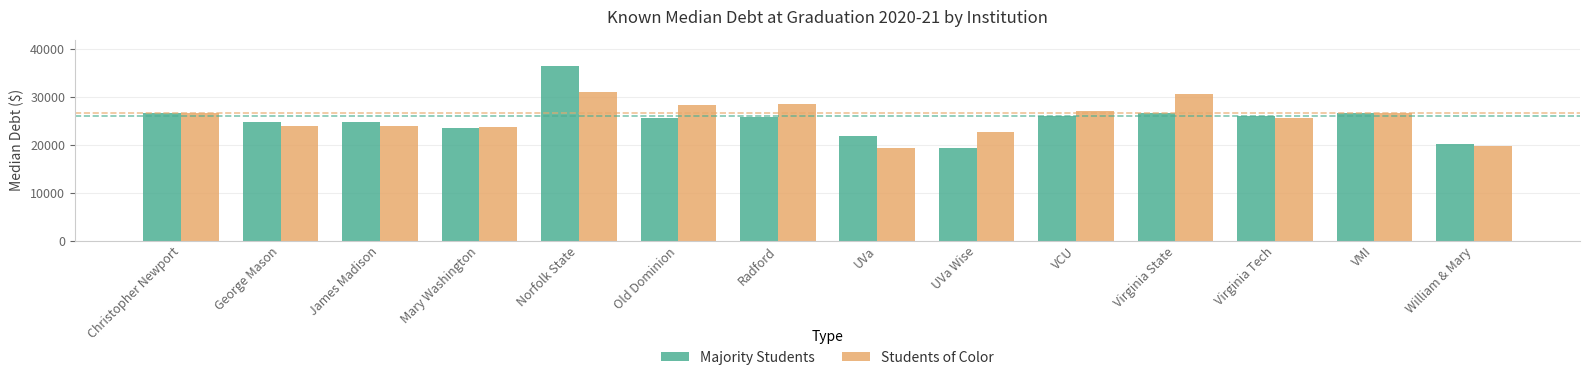

True or false: Majority Students has a value of 11262 at Mary Washington.

False